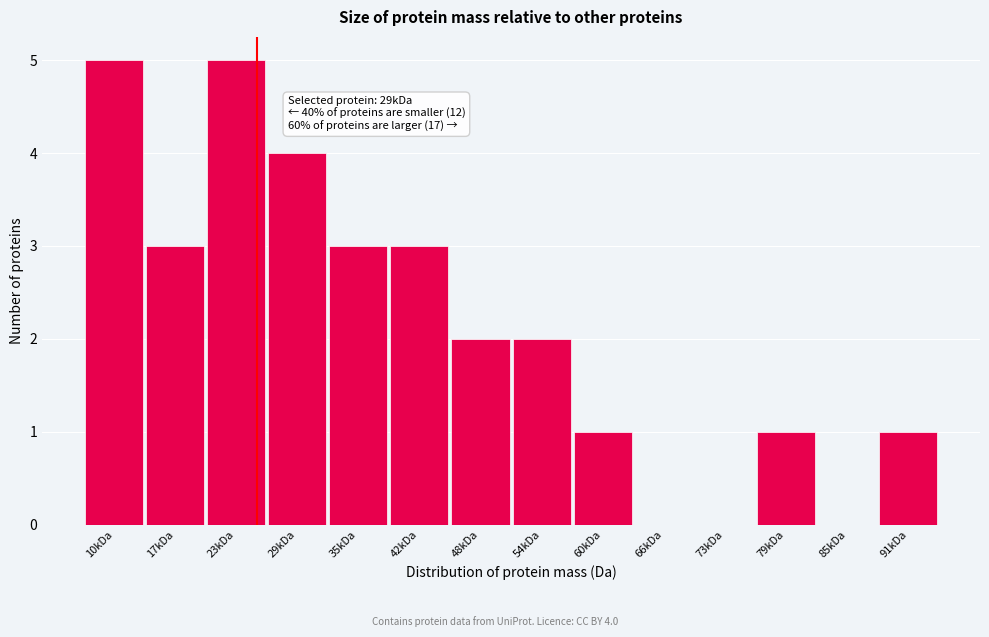

Reading left to right, extract all data points from this chart.

10kDa=5	17kDa=3	23kDa=5	29kDa=4	35kDa=3	42kDa=3	48kDa=2	54kDa=2	60kDa=1	66kDa=0	73kDa=0	79kDa=1	85kDa=0	91kDa=1